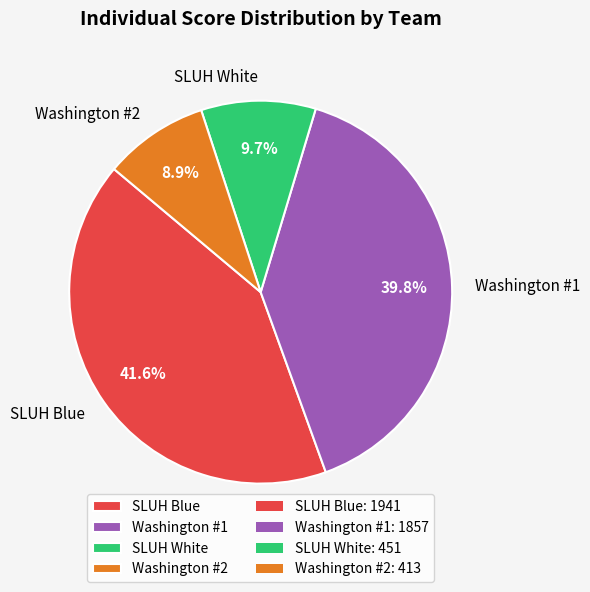

True or false: SLUH Blue accounts for 50% of the total.

False